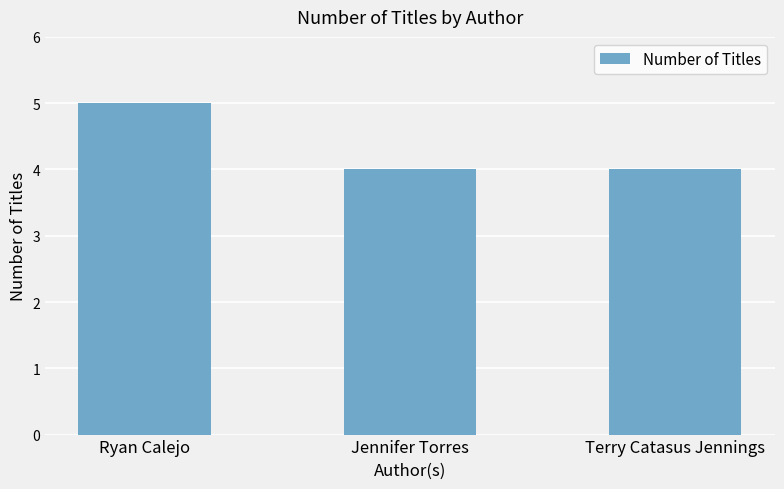

Read the value at Jennifer Torres.

4